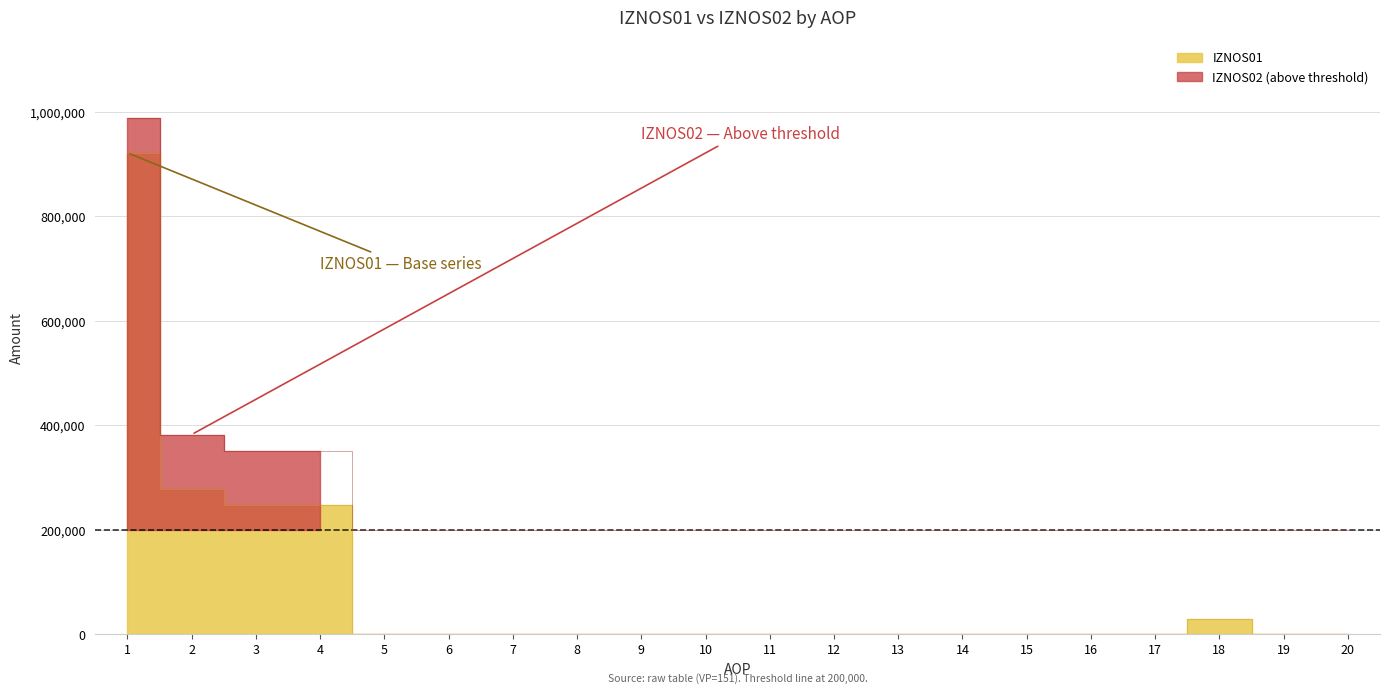

How many points are higher than both their immediate neighbors (excluding endpoints)?

1